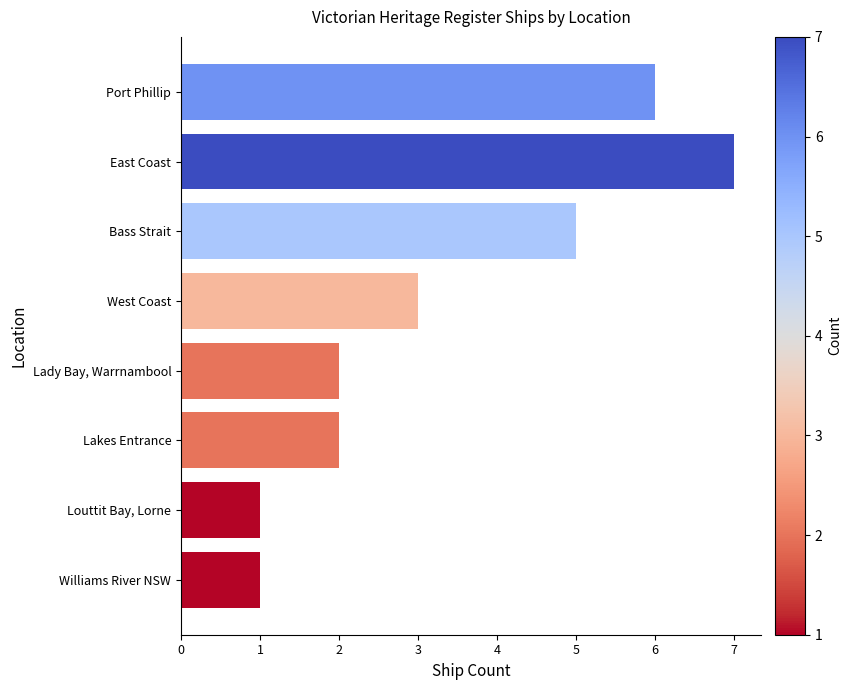

What is the change in value from East Coast to West Coast?

-4